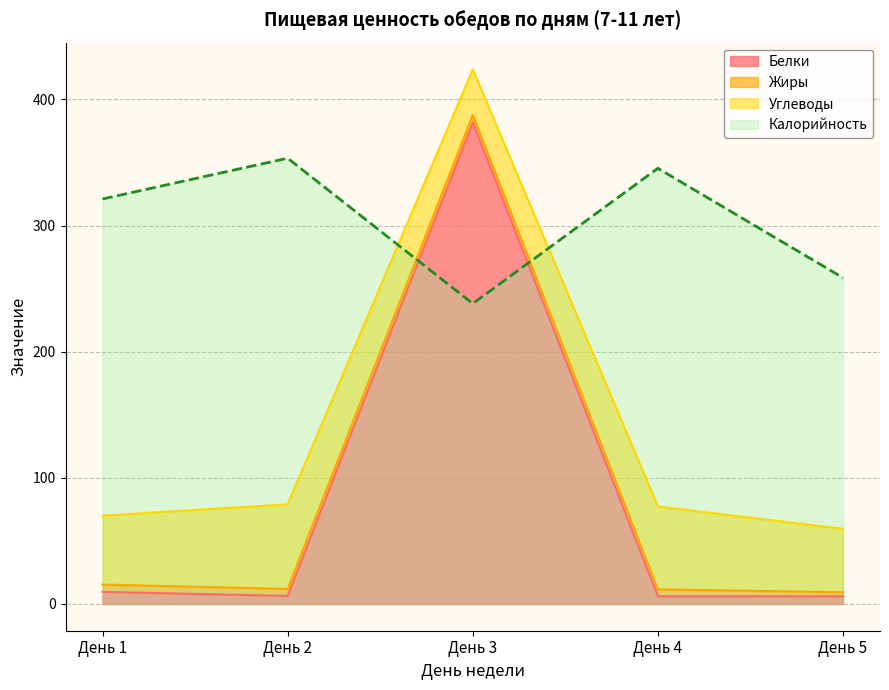

What is the difference between the highest and lowest values at День 4?

339.3